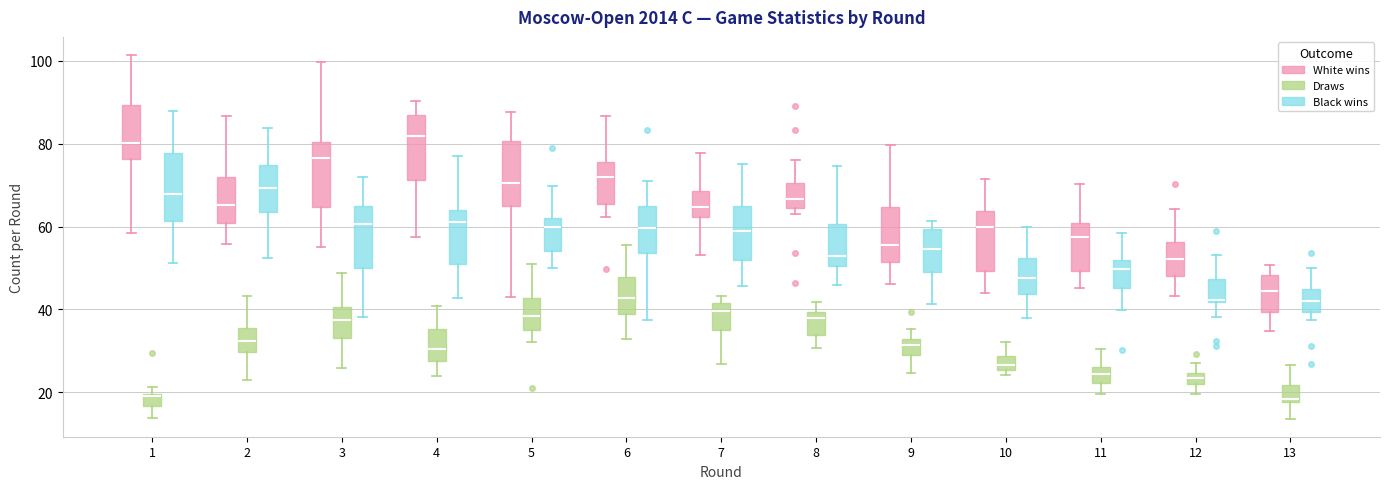

Where does the upper whisker of the box for 4 (Black wins) end on the y-axis? The values are not printed on the chart, so give them approximately, as read against the axis.

78